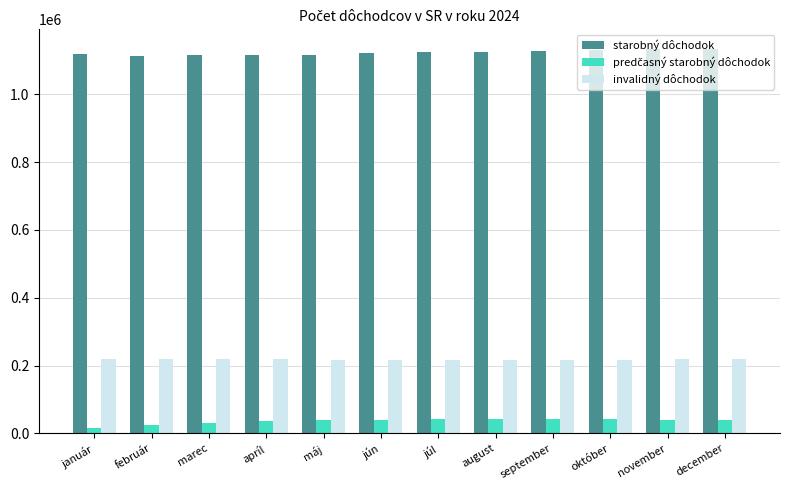

How many values in the invalidný dôchodok series are below 217837?

6